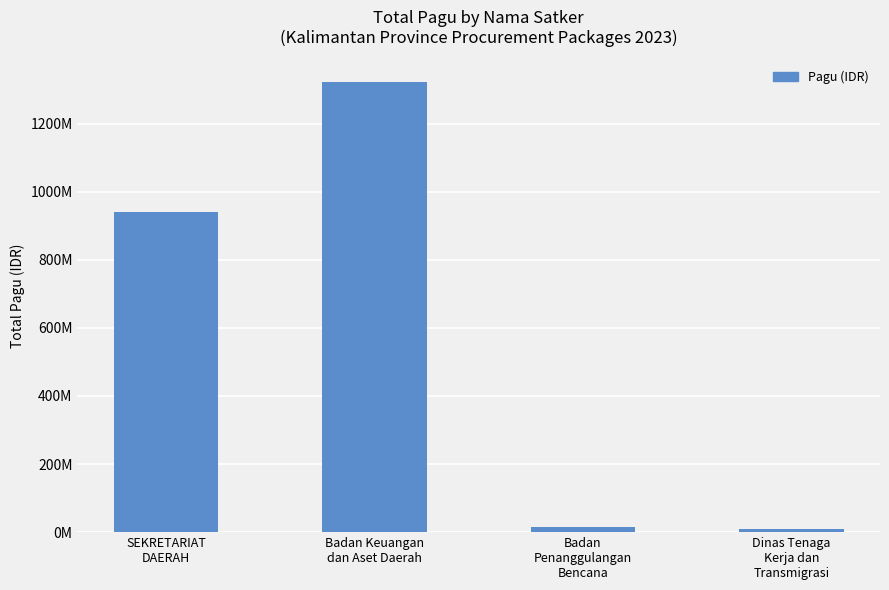

What is the label of the 1st bar from the left?

SEKRETARIAT
DAERAH